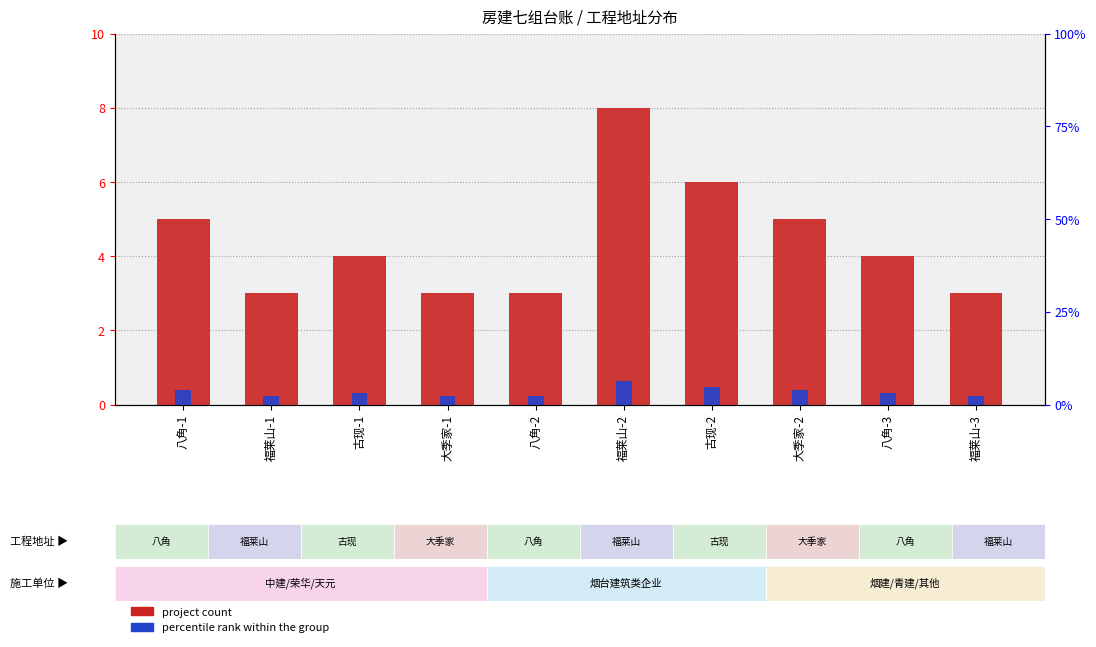

The value of percentile rank within the group at 大季家-1 is 0.7. True or false?

False